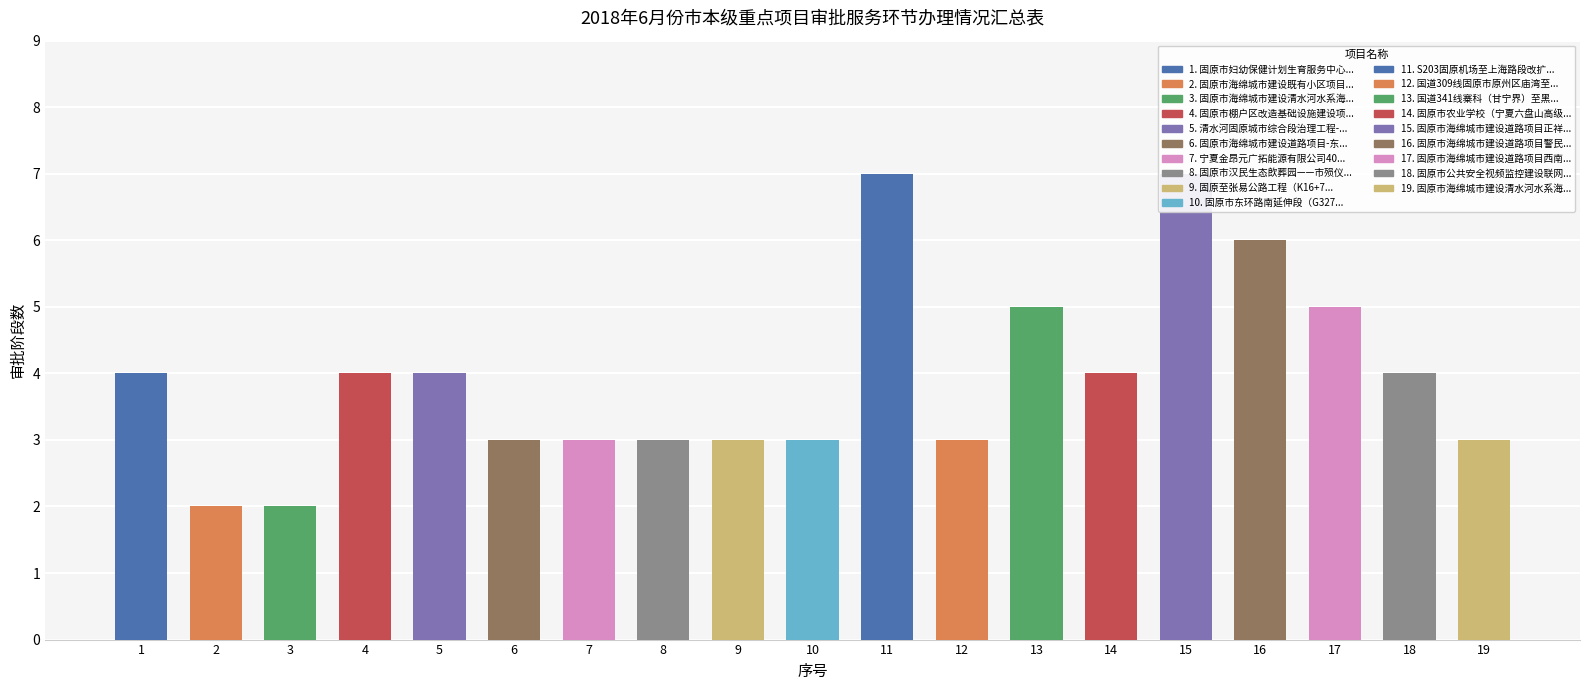

True or false: the data shows 8 at 17.

False